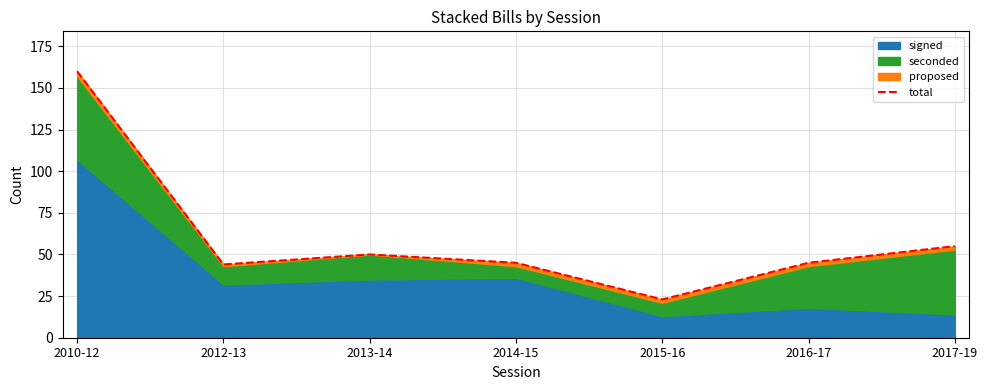

What is the minimum value shown in the chart?

23